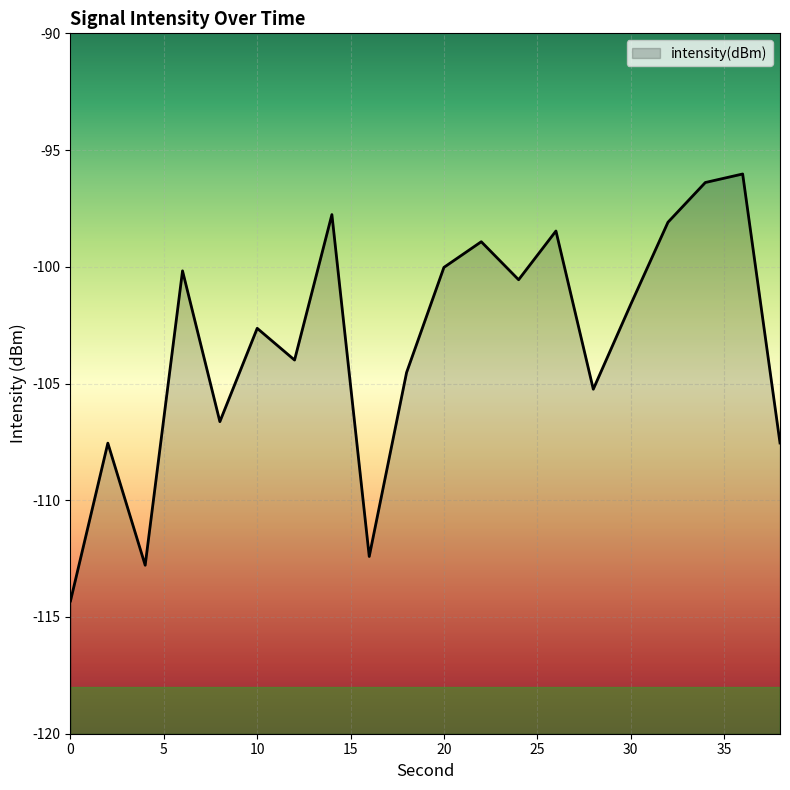

The value at 0 is -151.9. True or false?

False